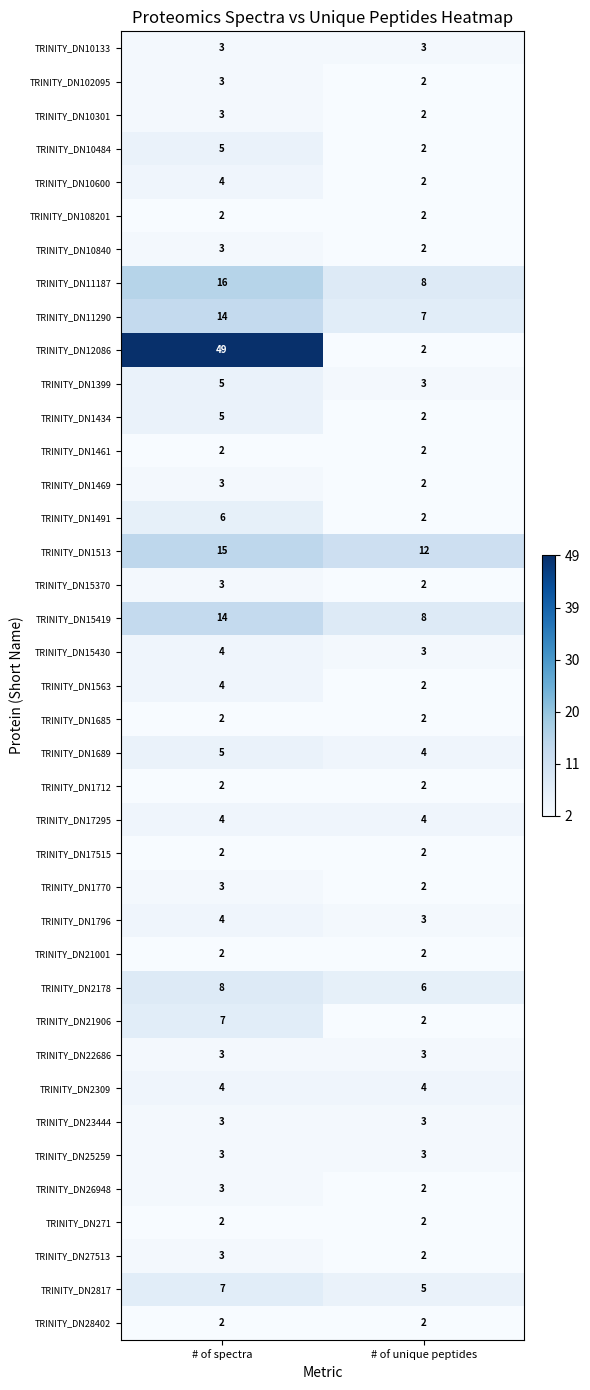

Which series changed the most between # of spectra and # of unique peptides?

TRINITY_DN12086